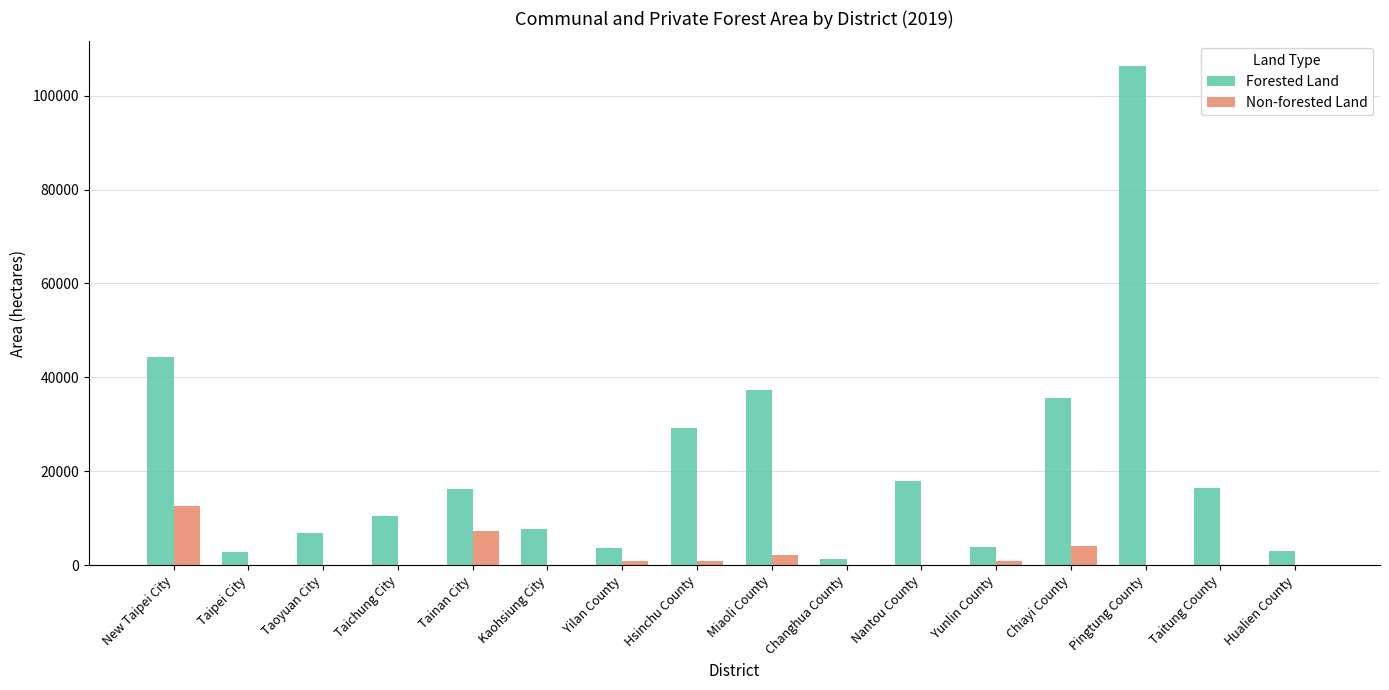

Is it true that Forested Land equals 4164.9 at Taitung County?

False